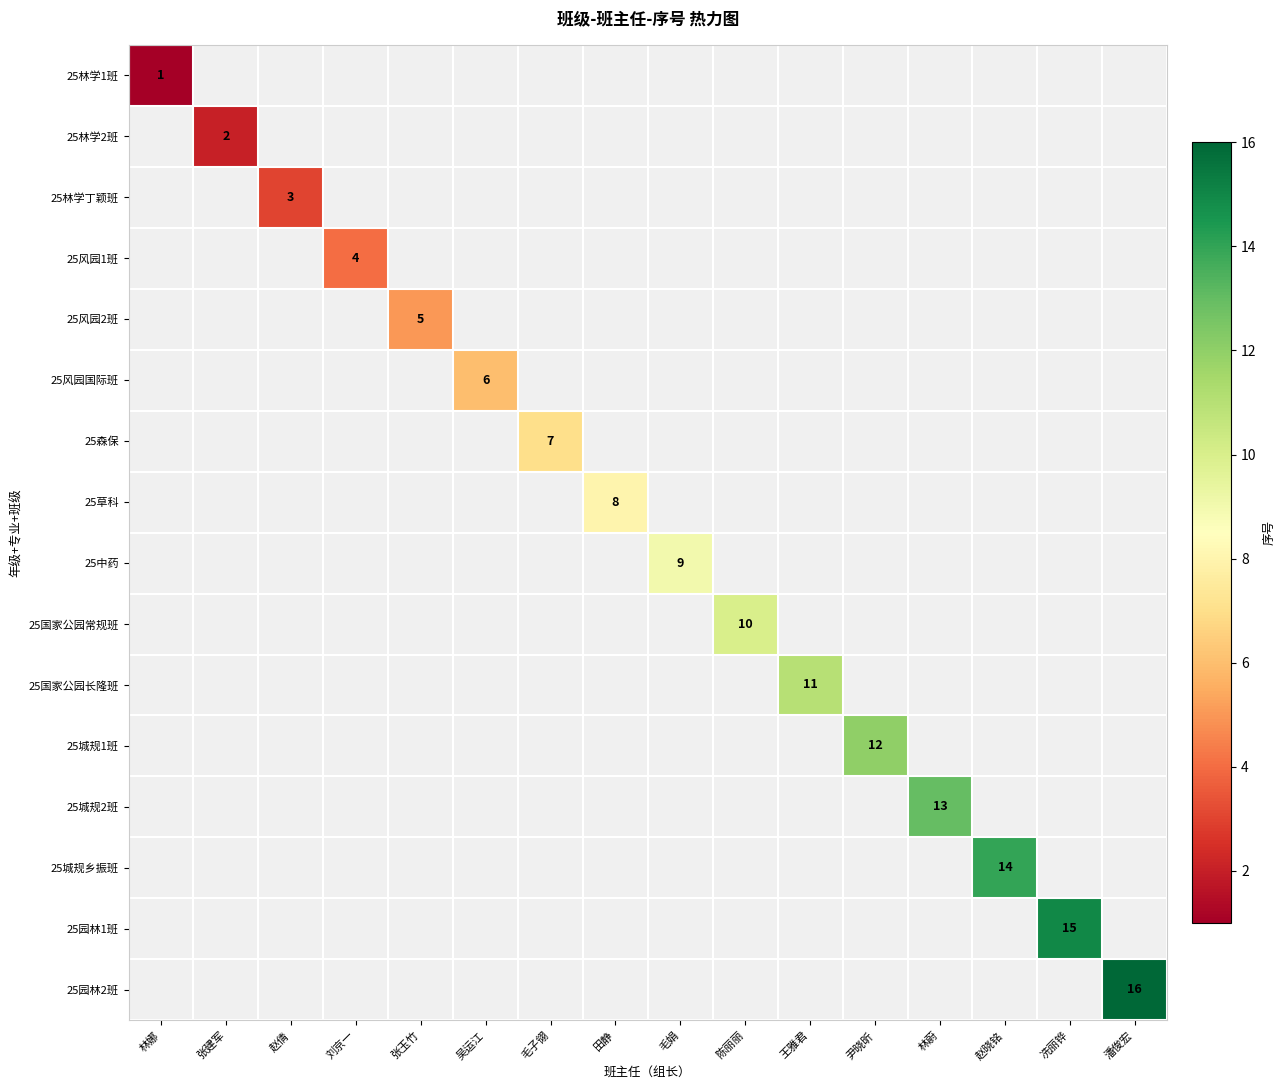

True or false: 25城规2班 has a value of 13 at 林蔚.

True